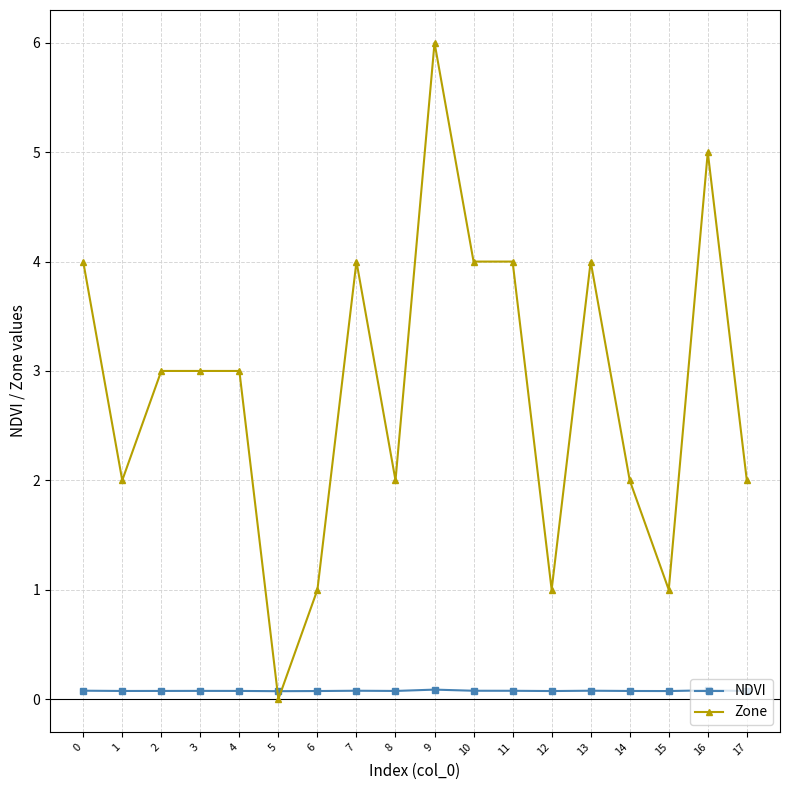

What is the sum of all Zone values?

51.0